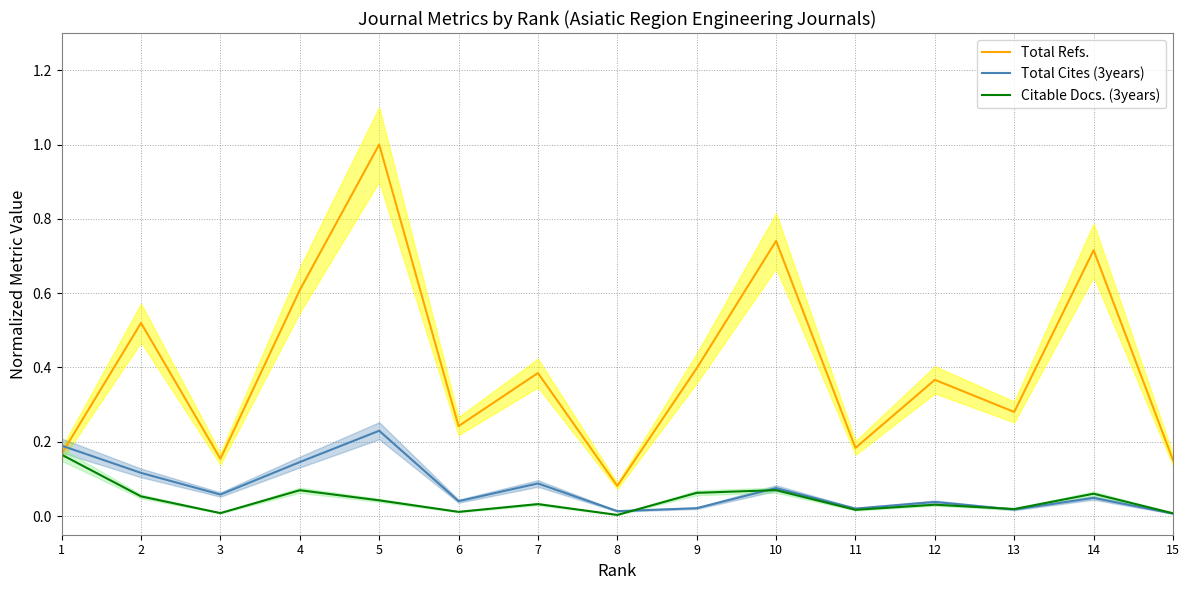

True or false: Total Cites (3years) has a value of 0.0 at 11.

False